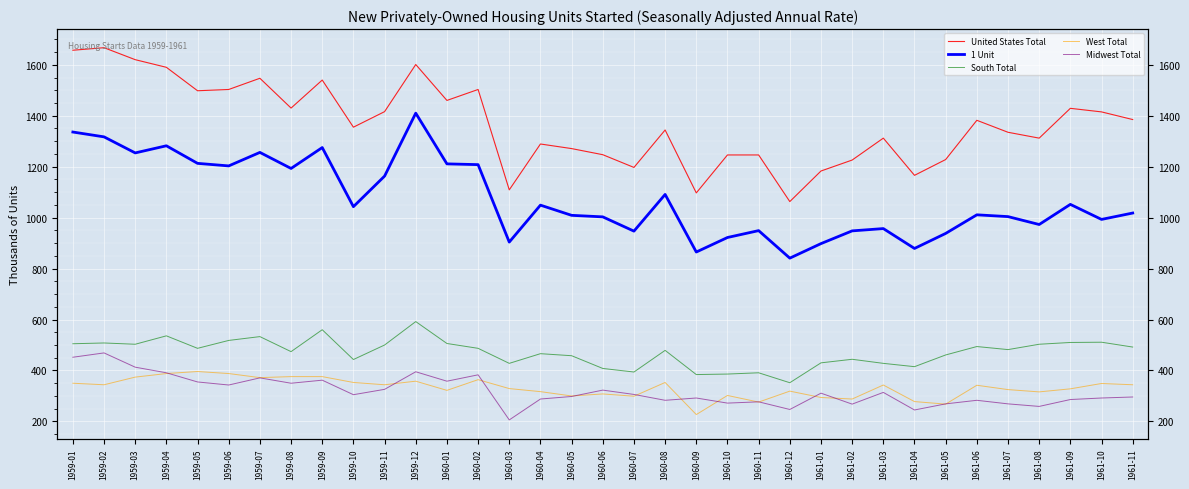

Between 1959-09 and 1960-08, which series saw the biggest shift?

United States Total